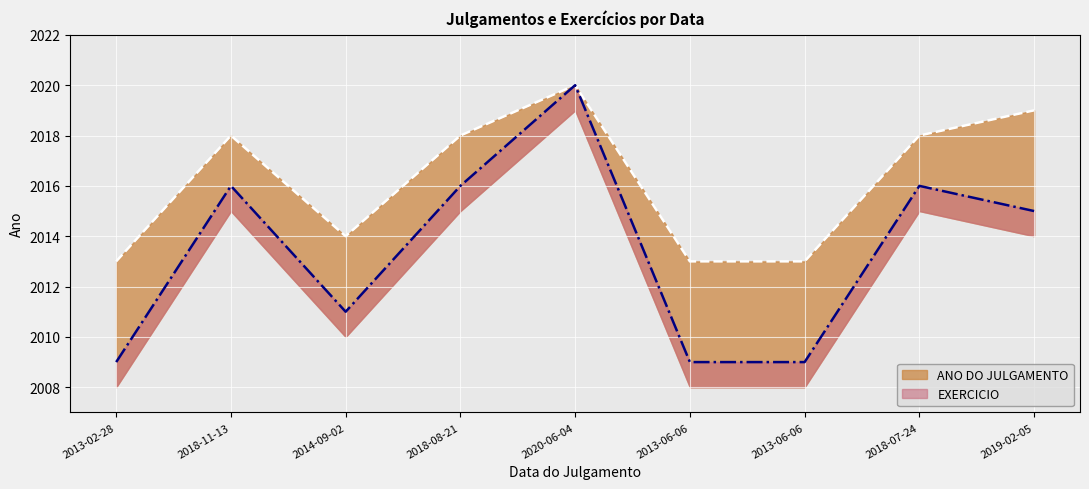

What is the difference between the highest and lowest values at 2013-02-28?

4